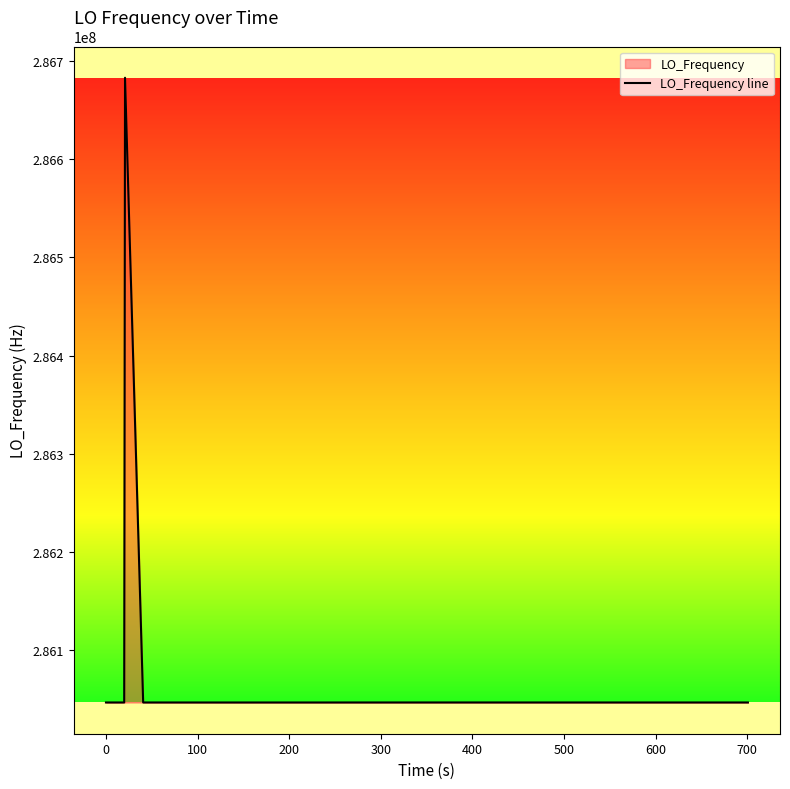

What is the difference between the maximum and minimum values?

635719.6